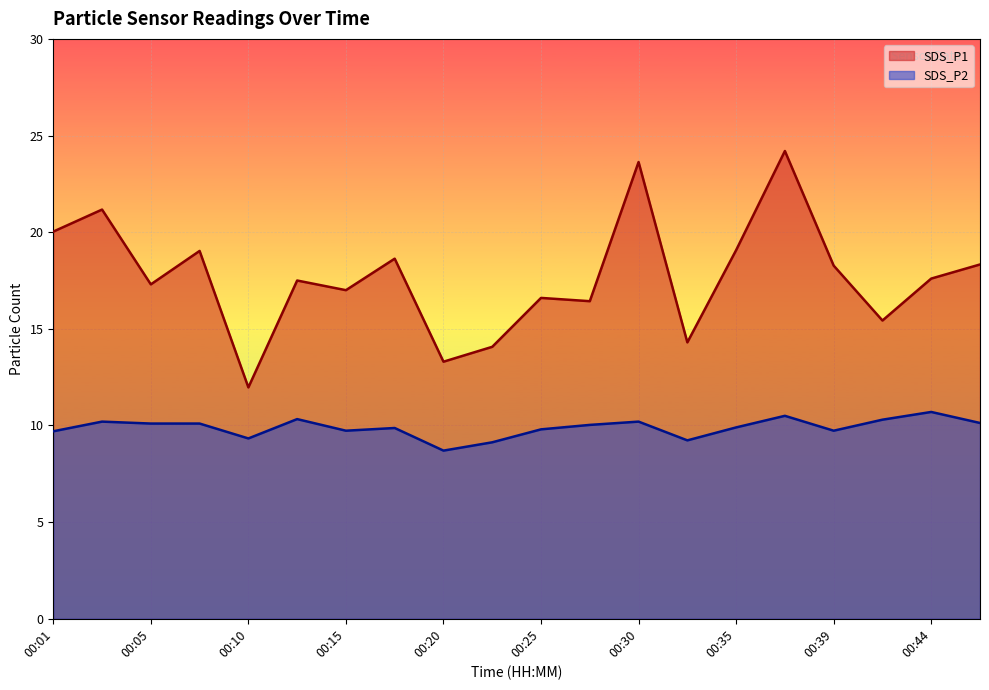

In SDS_P1, how many points are lower than both neighbors (excluding endpoints)?

7